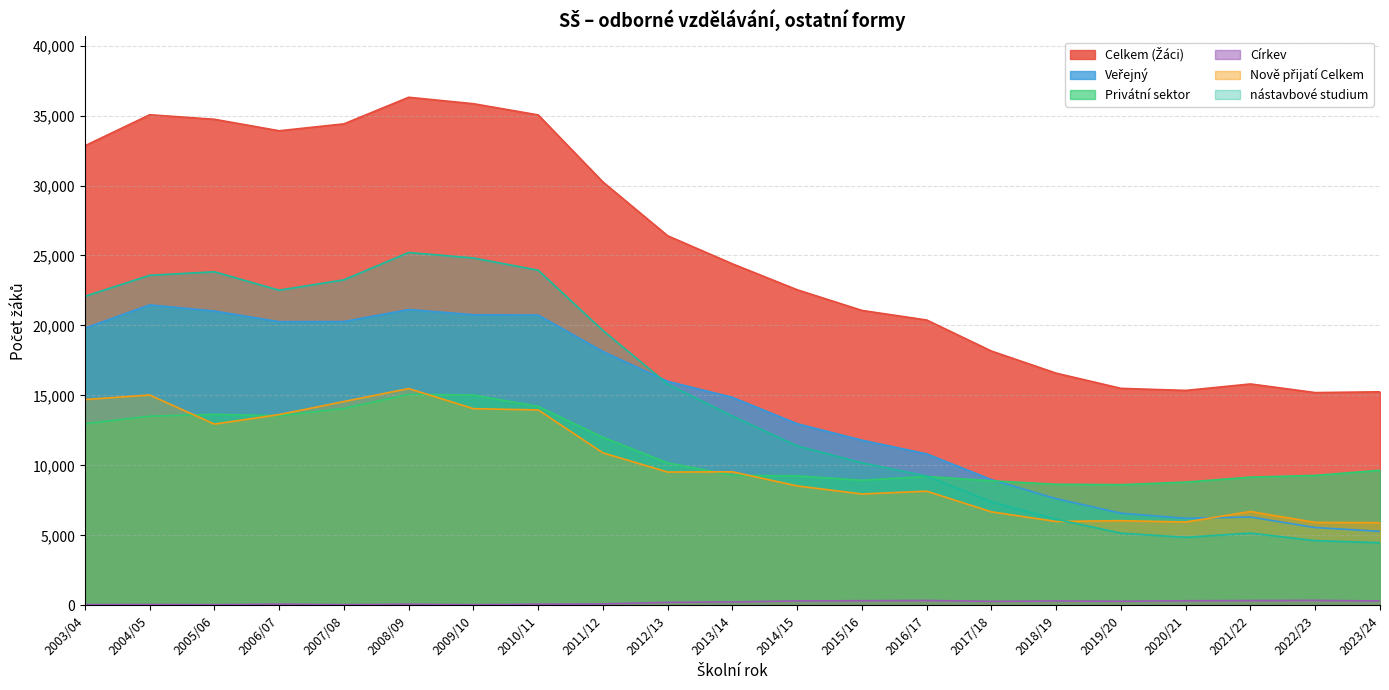

What is the difference between the maximum and minimum values in the Privátní sektor series?

6456